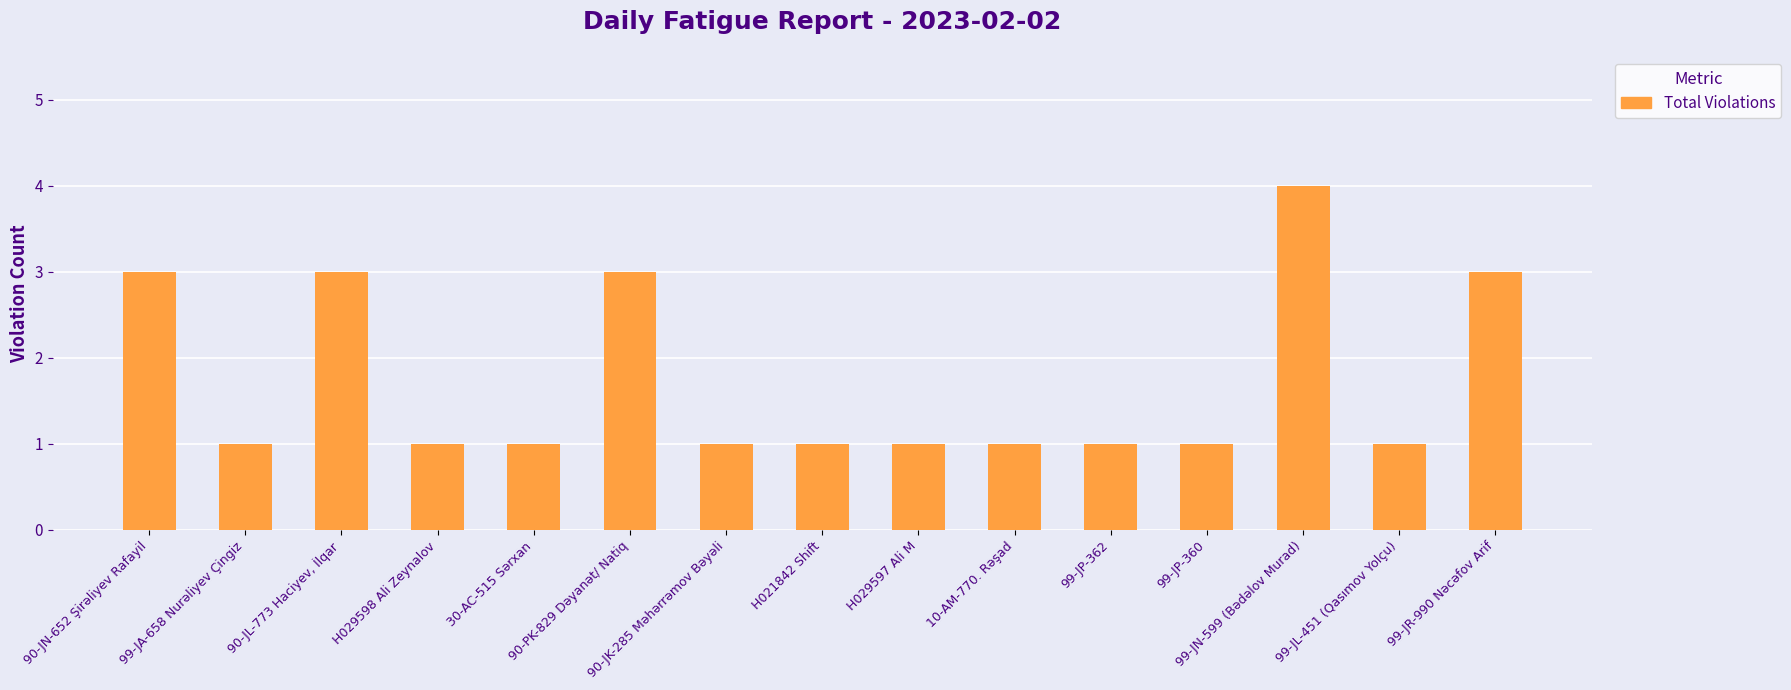

True or false: the data shows 3 at 90-PK-829 Dəyanət/ Natiq.

True